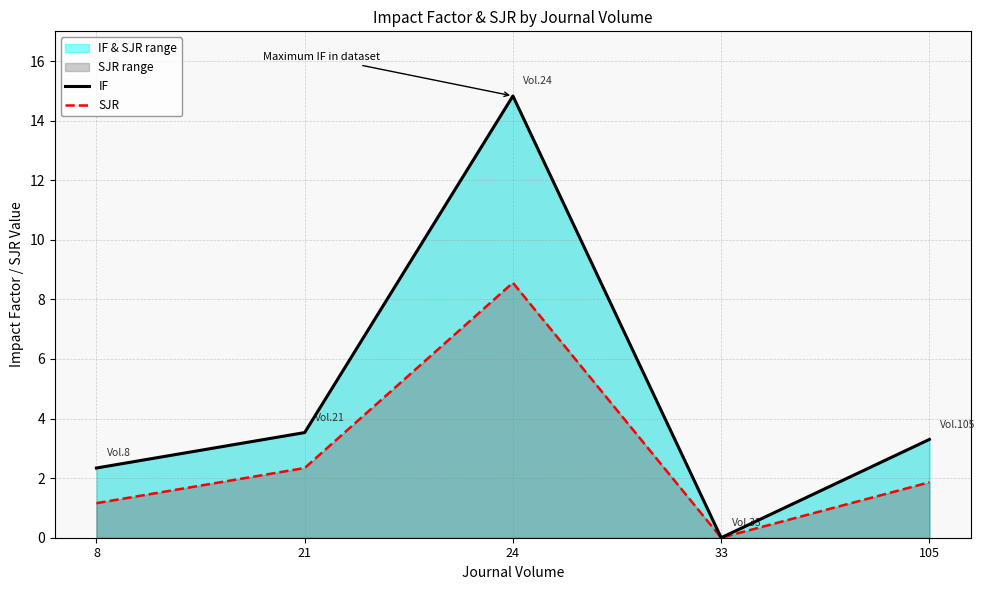

Which category has the highest value across all series?

24